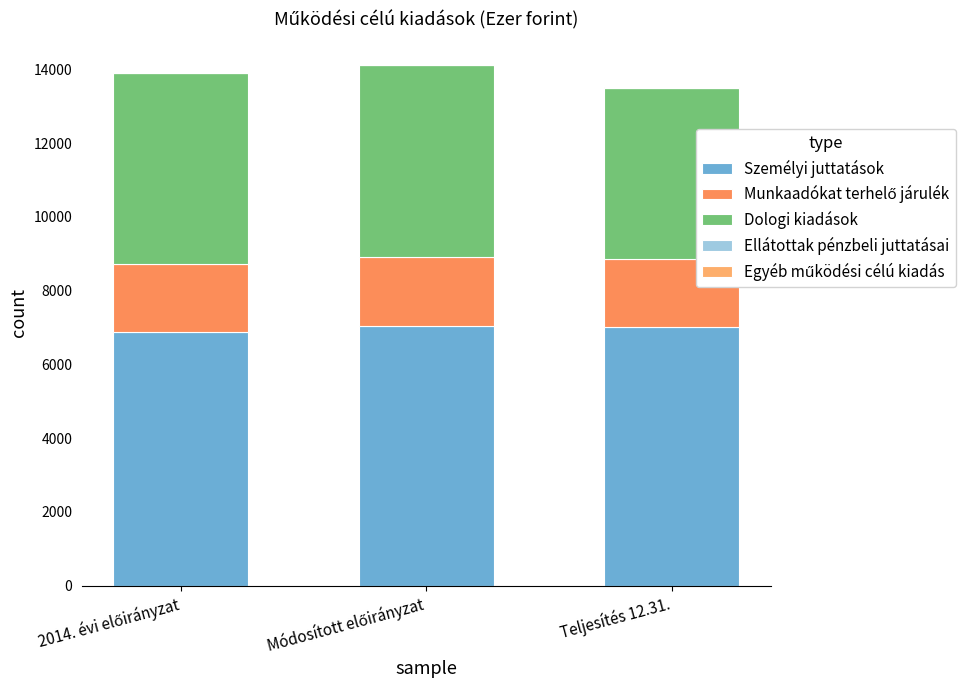

Are the bars grouped side by side (vs. stacked)?

No